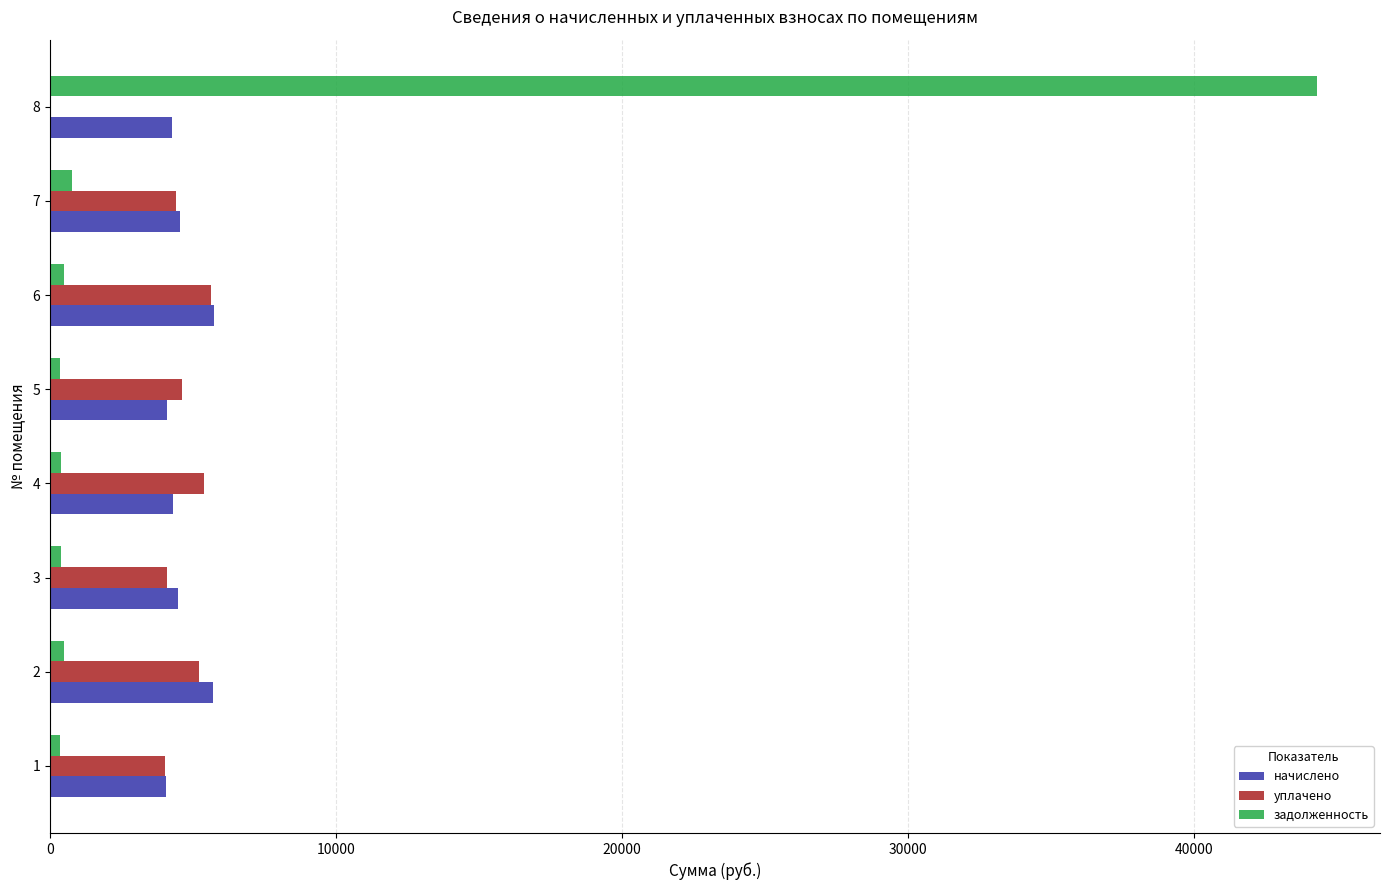

The value of начислено at 4 is 5898.5. True or false?

False